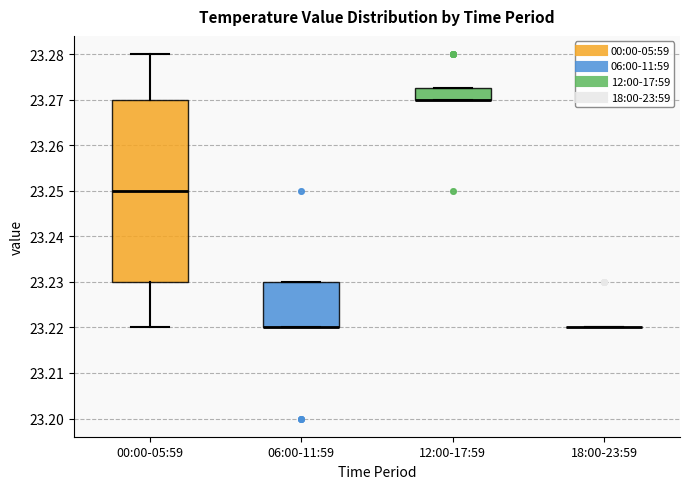

Reading left to right, transcribe this box plot: for each box, give where its median line is, the range the box spans, and where its two whiskers end, as read against the y-axis. The values are not printed on the chart, so give them approximately, as read against the axis.

00:00-05:59: median 23.250, box 23.230 to 23.270, whiskers 23.220 to 23.280
06:00-11:59: median 23.220 (drawn on the box's lower edge), box 23.220 to 23.230, whiskers 23.220 to 23.230
12:00-17:59: median 23.270 (drawn on the box's lower edge), box 23.270 to 23.273, whiskers 23.270 to 23.273
18:00-23:59: box collapsed to a line at 23.220, whiskers 23.220 to 23.220